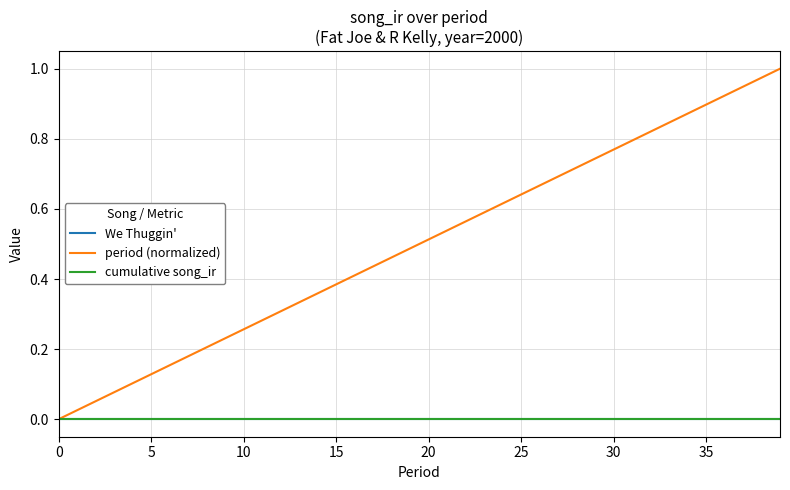

At which category is the sum across all series the highest?

39